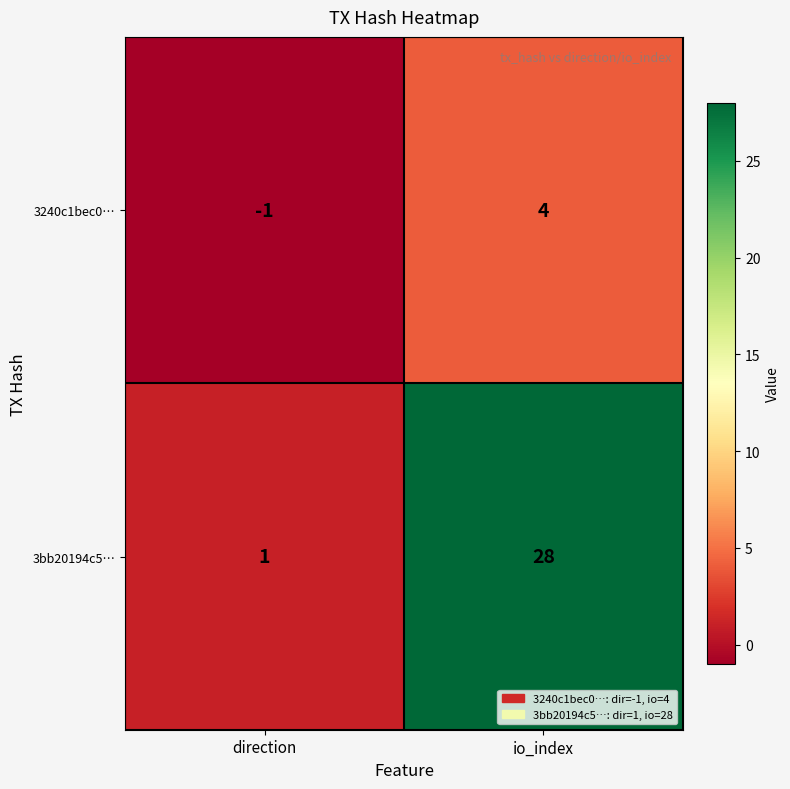

Reading left to right, list all the values displayed in this chart.

3240c1bec0…: direction=-1	io_index=4
3bb20194c5…: direction=1	io_index=28